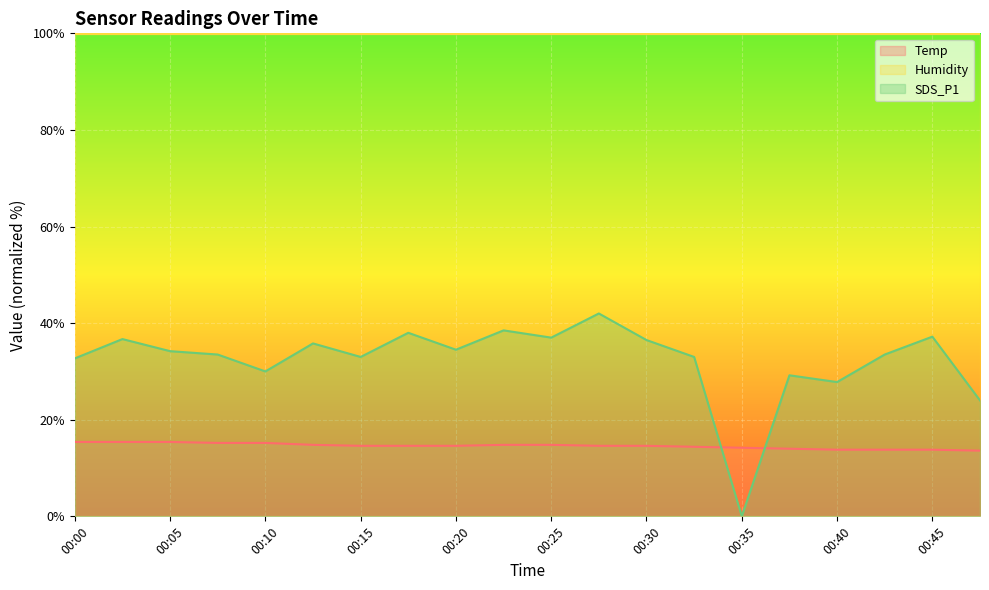

Is the value of Temp at 00:25 greater than the value of SDS_P1 at 00:15?

No